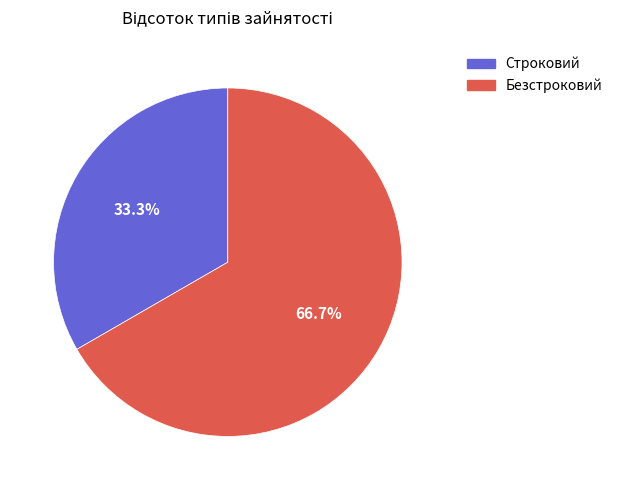

Do Строковий and Безстроковий together represent more than half of the pie?

Yes